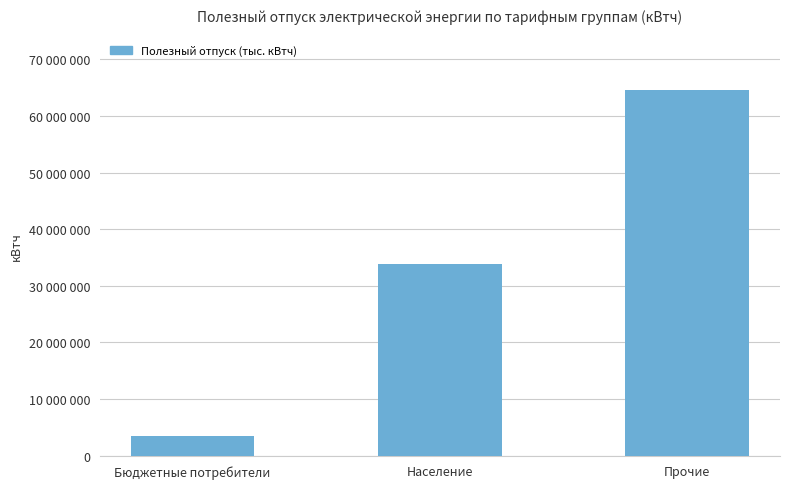

Is it true that the value at Прочие is 101212555?

False